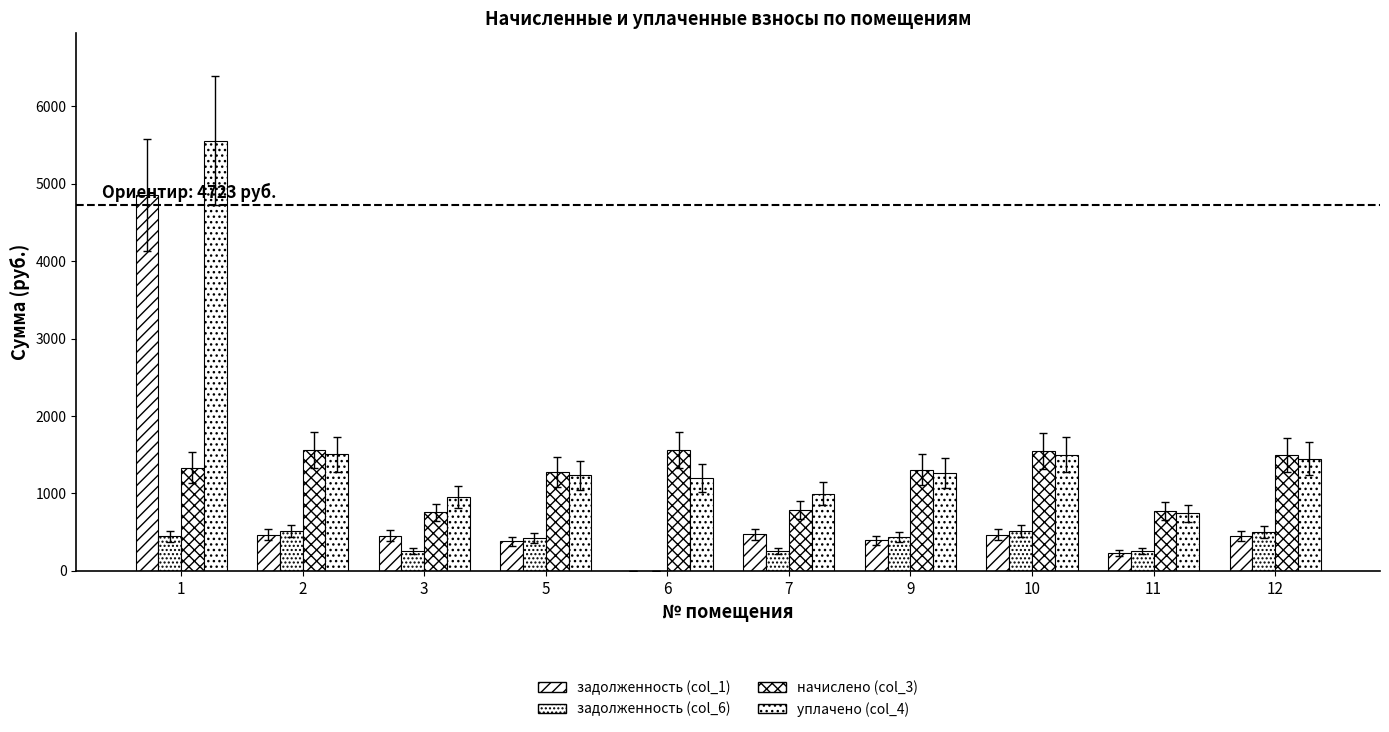

Rank the series by their average value, from lowest to highest.

задолженность (col_6), задолженность (col_1), начислено (col_3), уплачено (col_4)